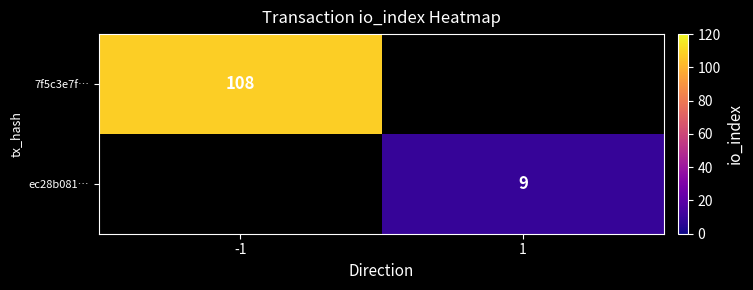

Is it true that ec28b081… equals 9 at 1?

True